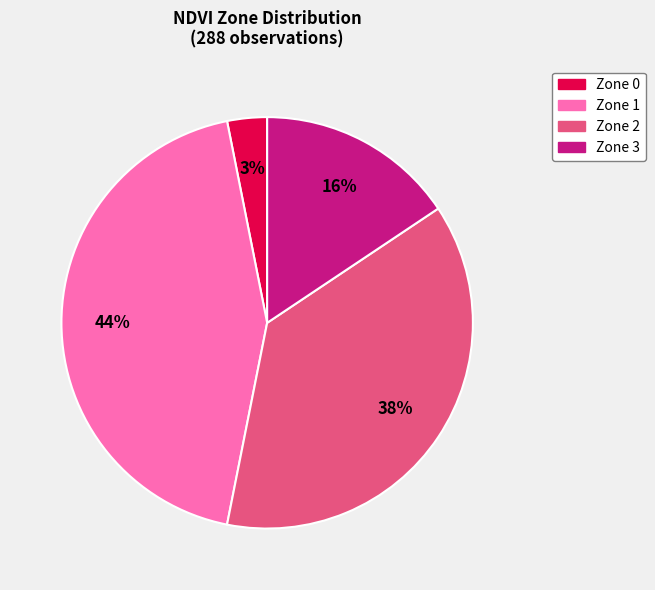

What is the smallest slice in the pie chart?

Zone 0